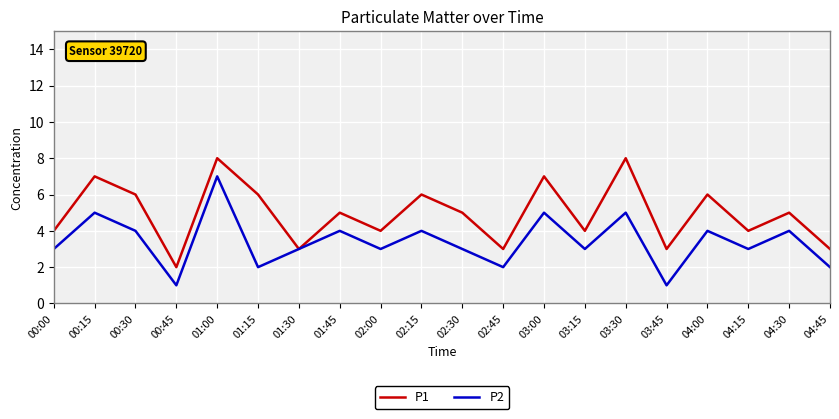

Which category has the lowest value in the P1 series?

00:45